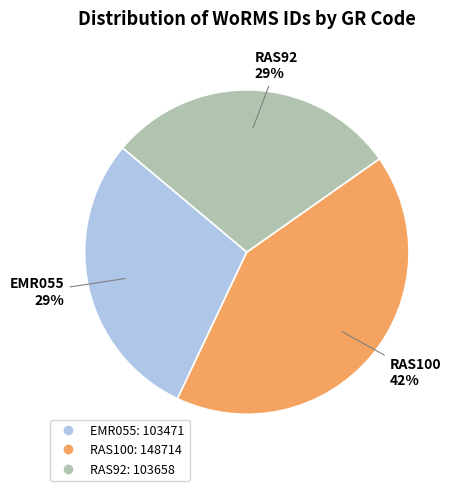

Which category has the biggest portion of the pie?

RAS100